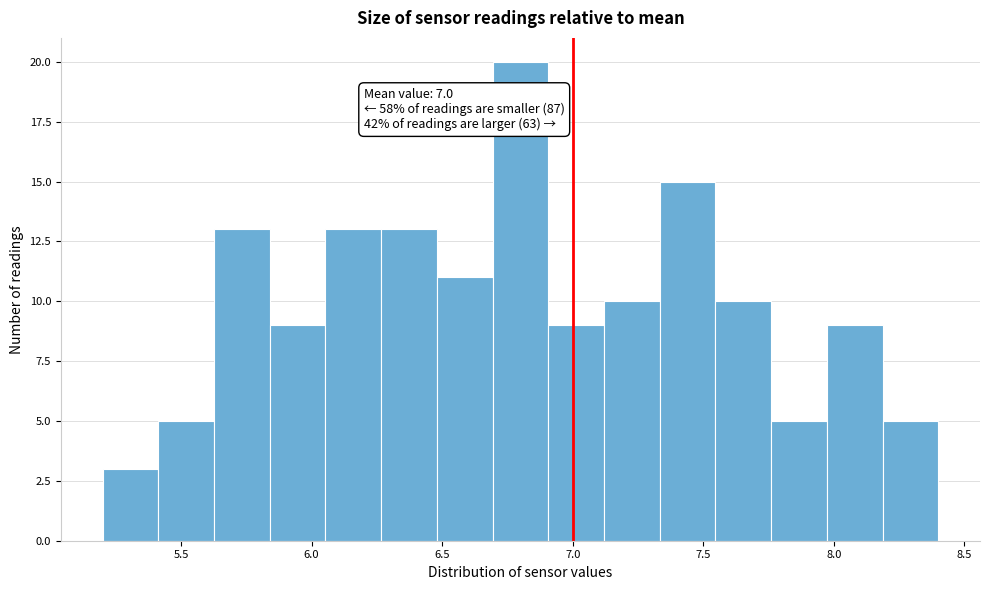

Over which range of the x-axis is the bar tallest?

6.70 to 6.90